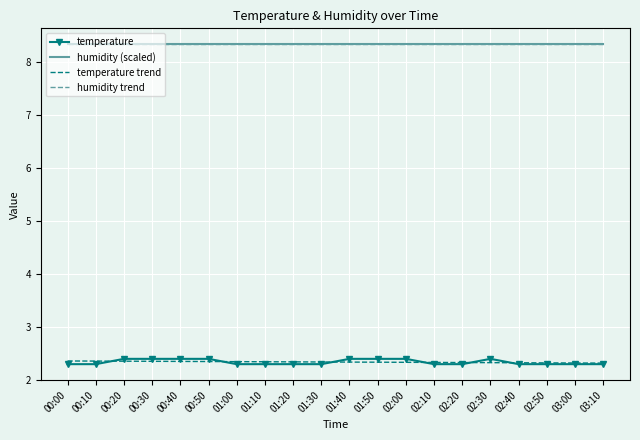

Between 00:10 and 02:50, which series saw the biggest shift?

temperature trend